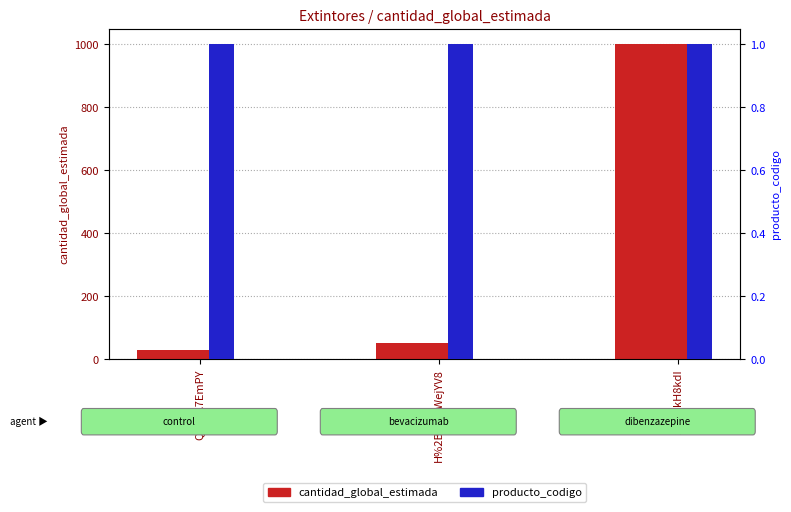

List the series in order of their peak value, lowest first.

producto_codigo, cantidad_global_estimada